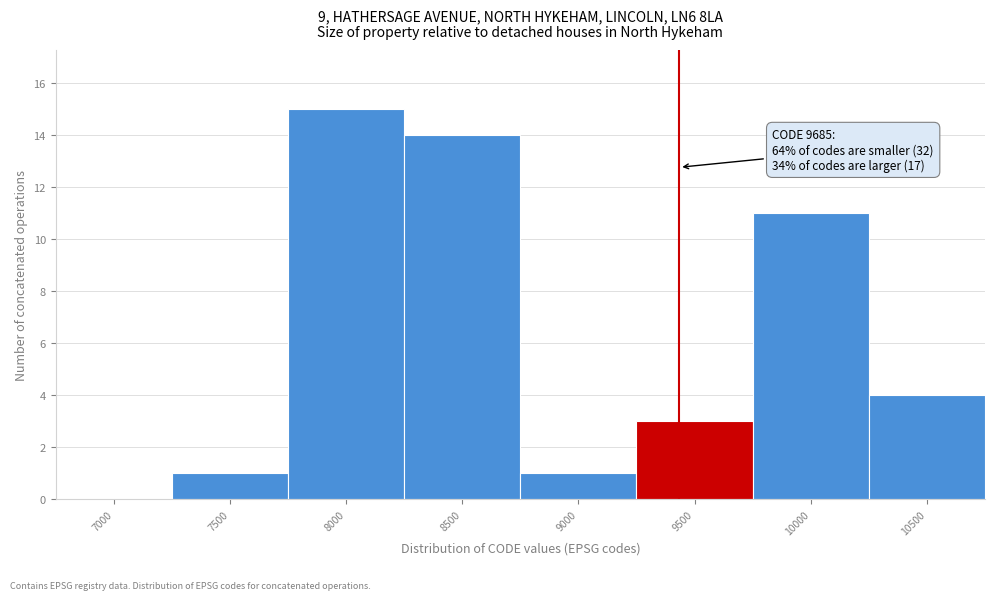

Reading left to right, list all the values displayed in this chart.

7000=0	7500=1	8000=15	8500=14	9000=1	9500=3	10000=11	10500=4